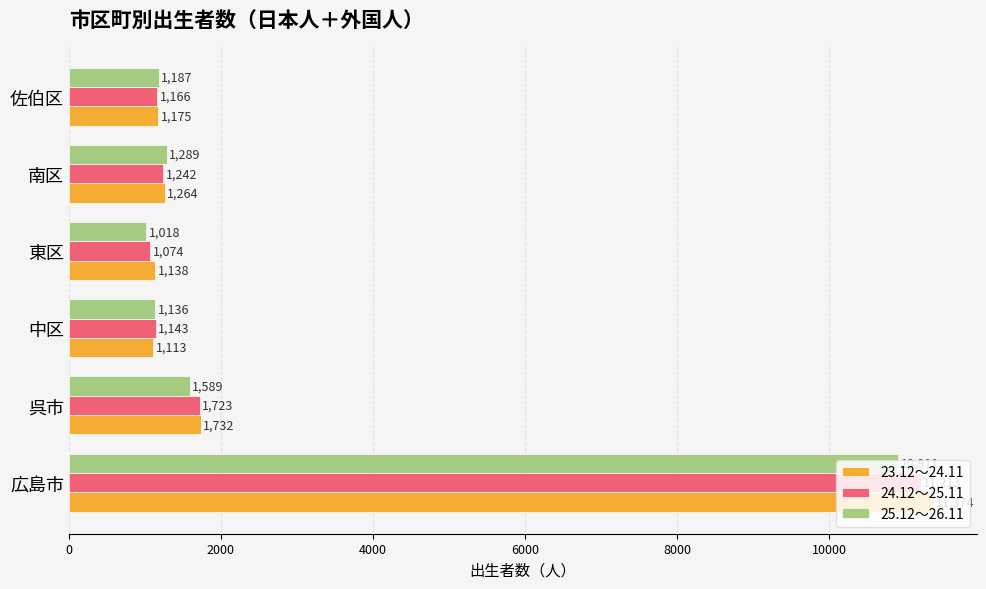

List the series in order of their peak value, lowest first.

25.12～26.11, 24.12～25.11, 23.12～24.11